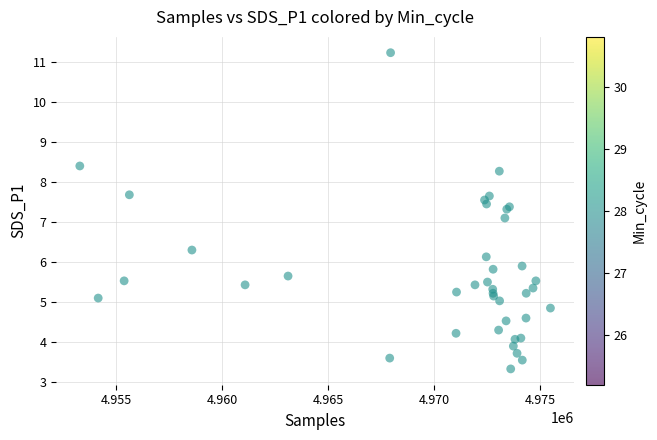

What Y value in the scatter plot is closest to 7?

7.1